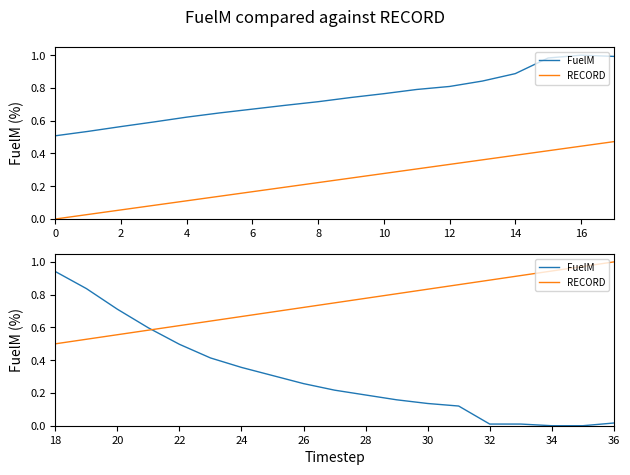

What is the label of the 14th point from the right?

10